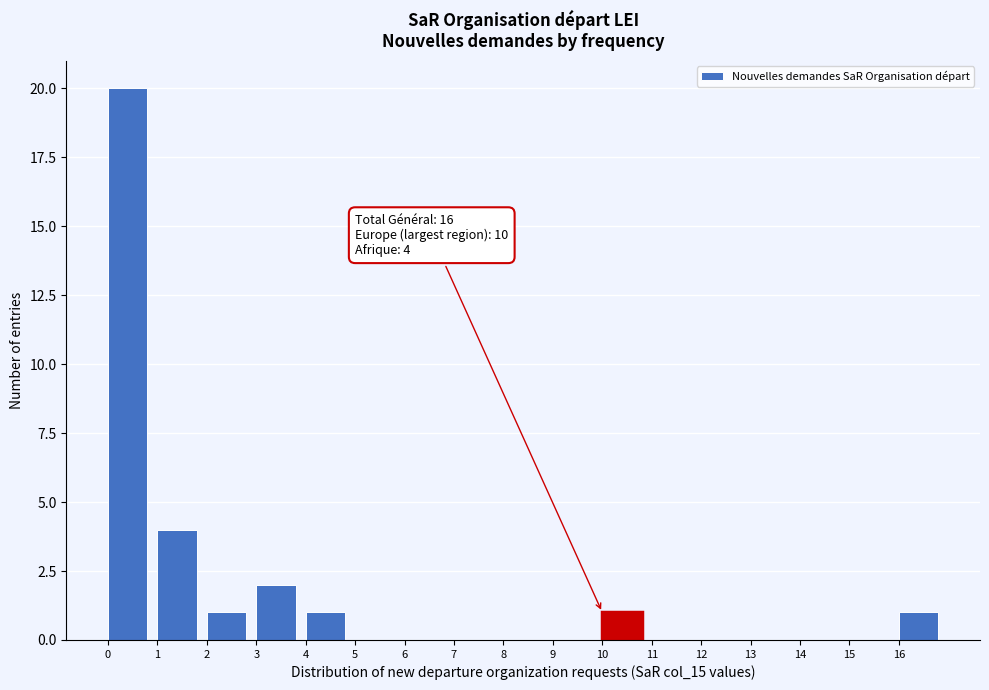

Over which range of the x-axis is the bar tallest?

0 to 1